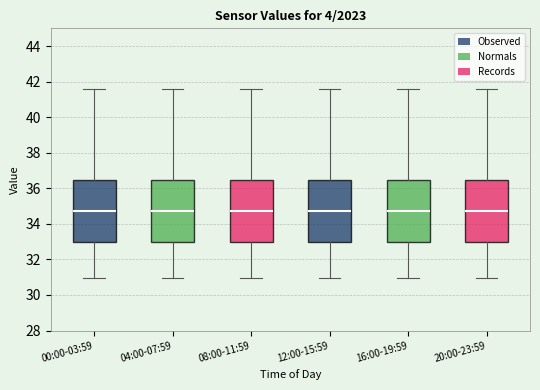

Reading left to right, transcribe this box plot: for each box, give where its median line is, the range the box spans, and where its two whiskers end, as read against the y-axis. The values are not printed on the chart, so give them approximately, as read against the axis.

00:00-03:59: median 34.8, box 33.0 to 36.4, whiskers 31.0 to 41.6
04:00-07:59: median 34.8, box 33.0 to 36.4, whiskers 31.0 to 41.6
08:00-11:59: median 34.8, box 33.0 to 36.4, whiskers 31.0 to 41.6
12:00-15:59: median 34.8, box 33.0 to 36.4, whiskers 31.0 to 41.6
16:00-19:59: median 34.8, box 33.0 to 36.4, whiskers 31.0 to 41.6
20:00-23:59: median 34.8, box 33.0 to 36.4, whiskers 31.0 to 41.6